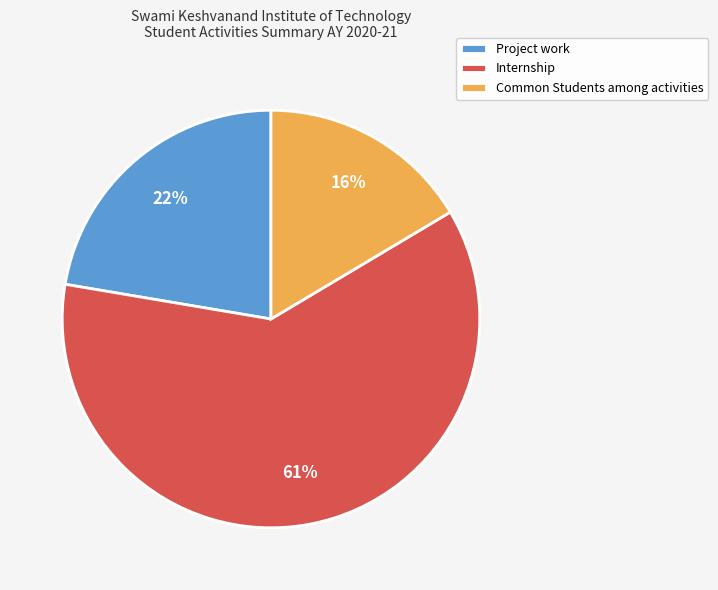

To the nearest percent, what is the difference between the largest and smallest slice percentages?

45%